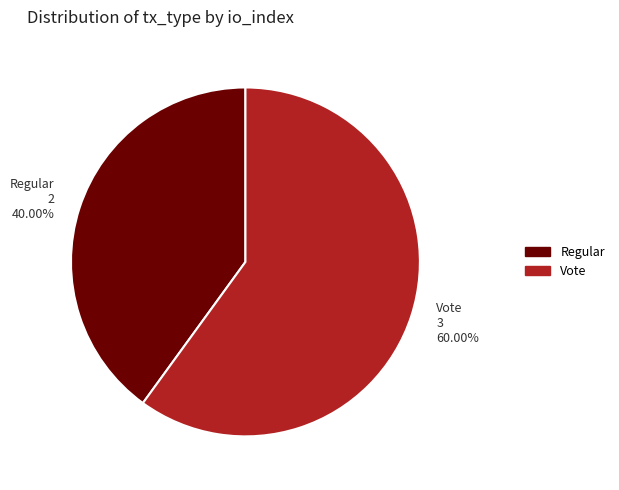

How many segments does this pie chart have?

2